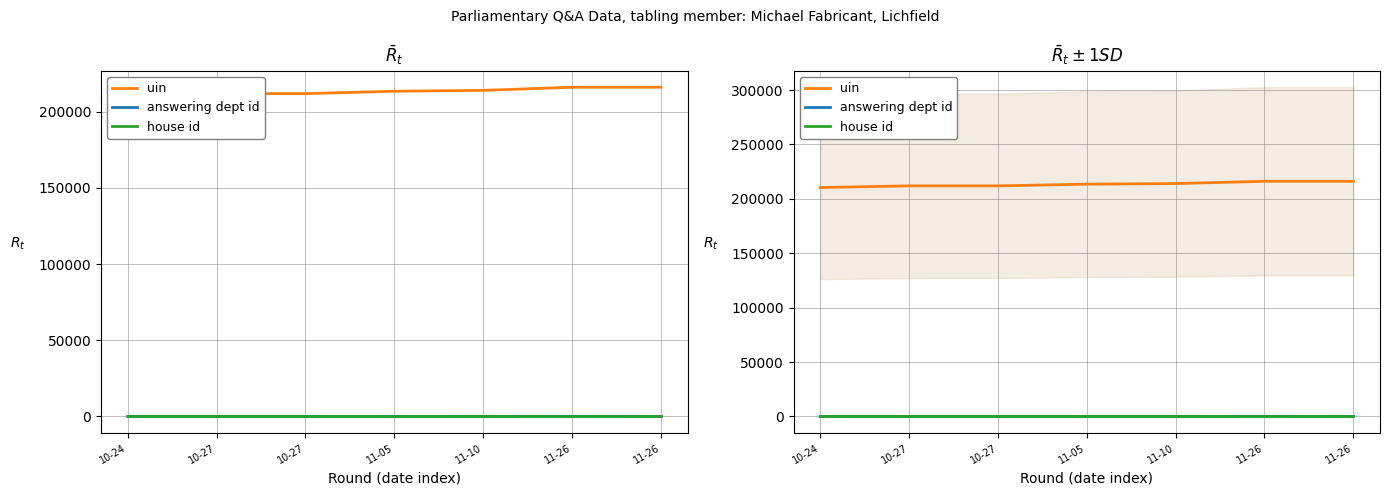

True or false: answering dept id and uin cross at least once.

False